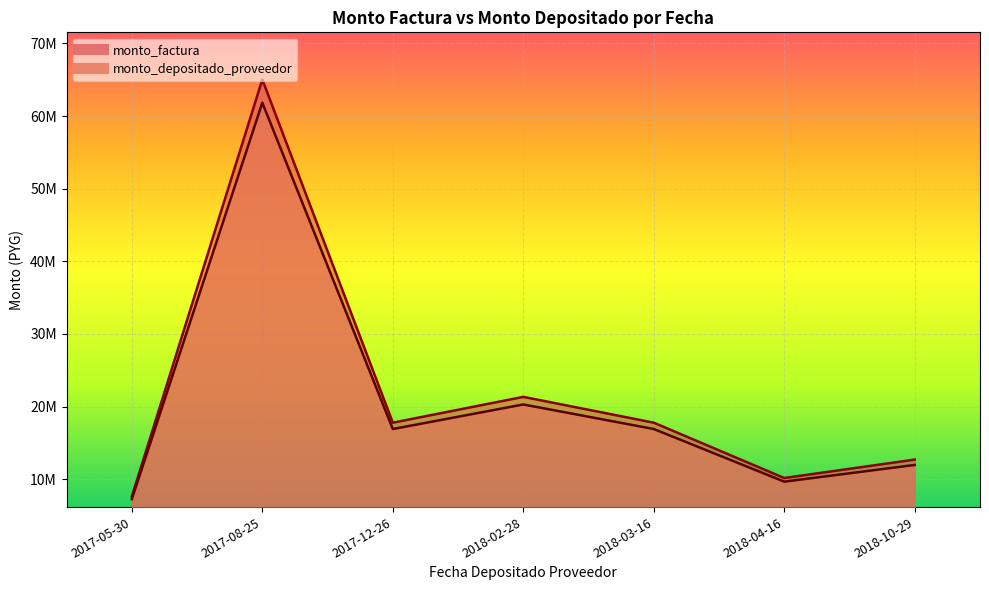

Rank the categories by monto_depositado_proveedor value from highest to lowest.

2017-08-25, 2018-02-28, 2017-12-26, 2018-03-16, 2018-10-29, 2018-04-16, 2017-05-30